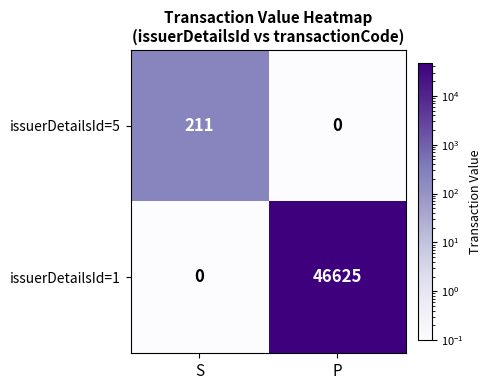

List the series in order of their peak value, lowest first.

issuerDetailsId=5, issuerDetailsId=1